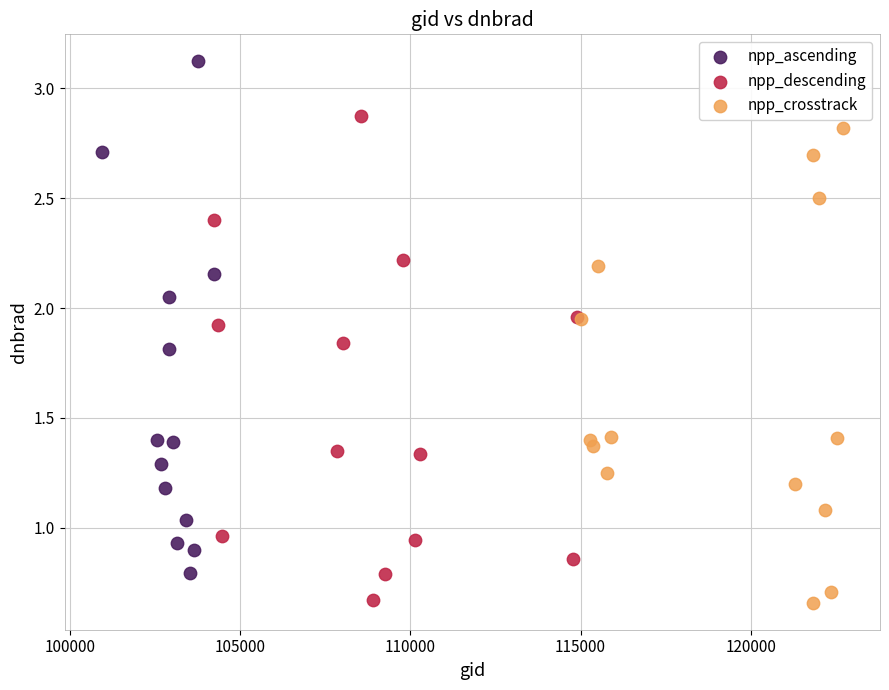

Which series contains the highest Y value?

npp_ascending